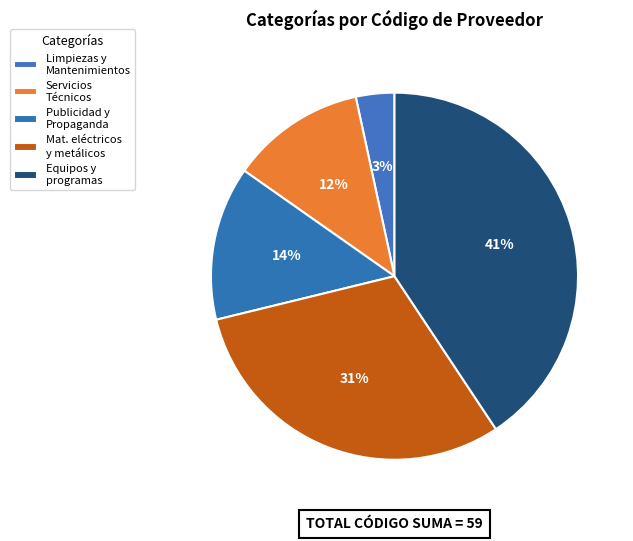

Count the number of slices in the pie.

5